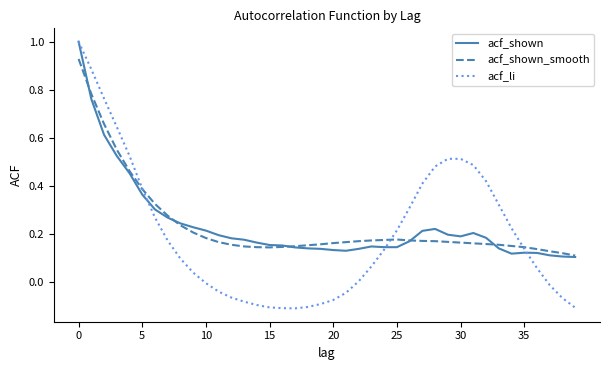

What is the maximum value for acf_shown?

1.0